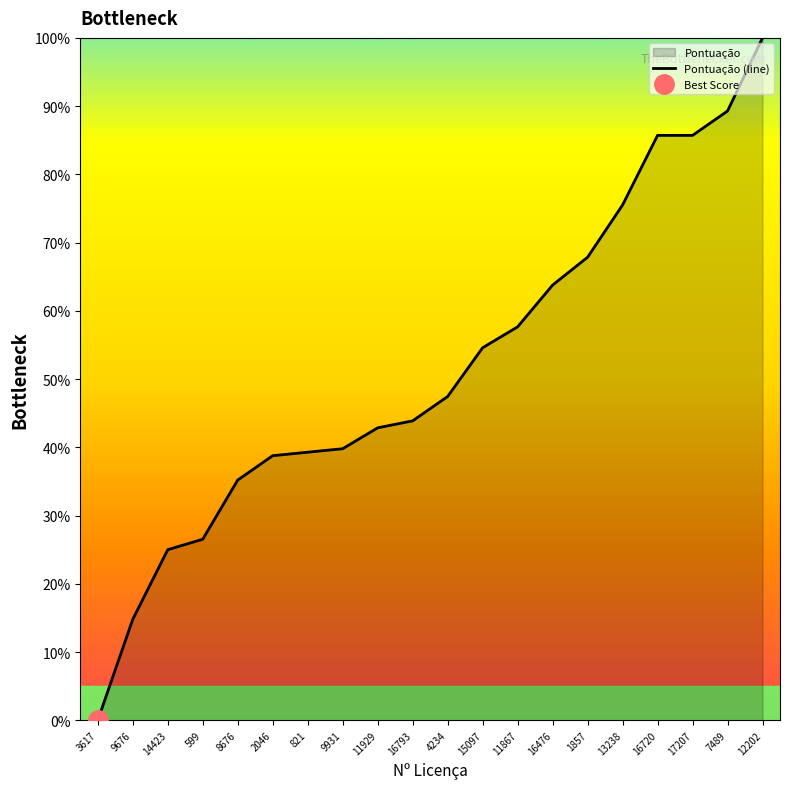

Which label corresponds to the smallest value in the chart?

3617